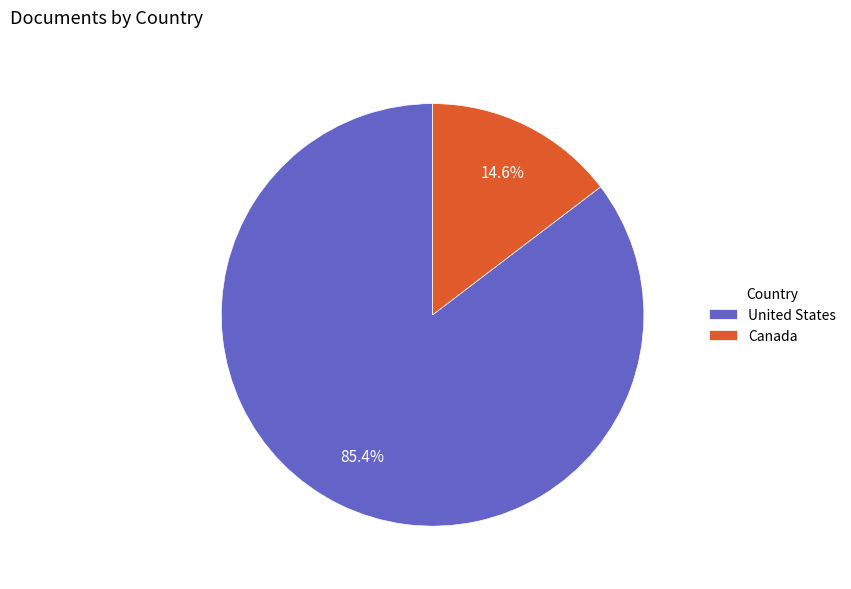

Rank the categories by value from highest to lowest.

United States, Canada